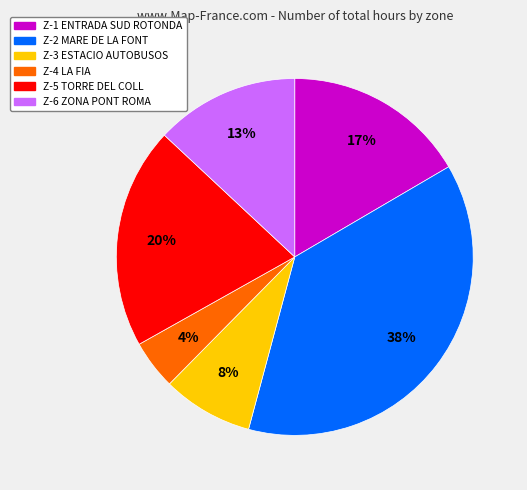

Rank the categories by value from highest to lowest.

Z-2, Z-5, Z-1, Z-6, Z-3, Z-4